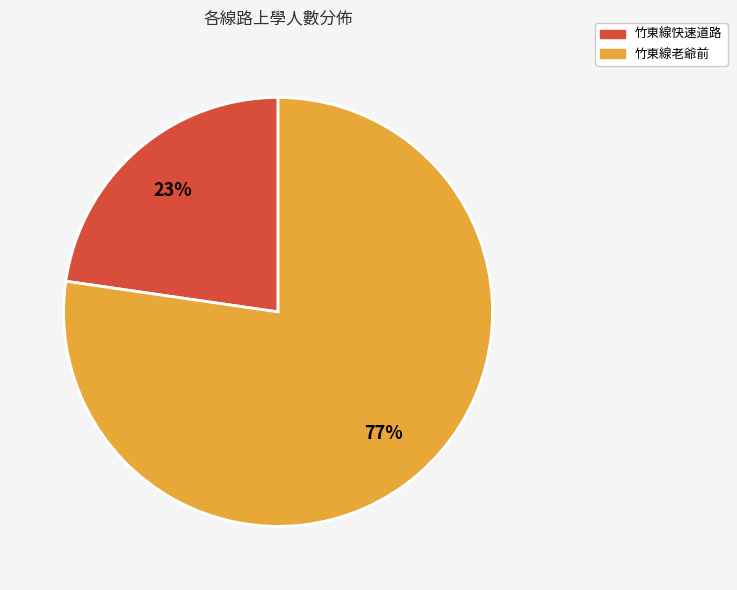

Rank the categories by value from lowest to highest.

竹東線快速道路, 竹東線老爺前